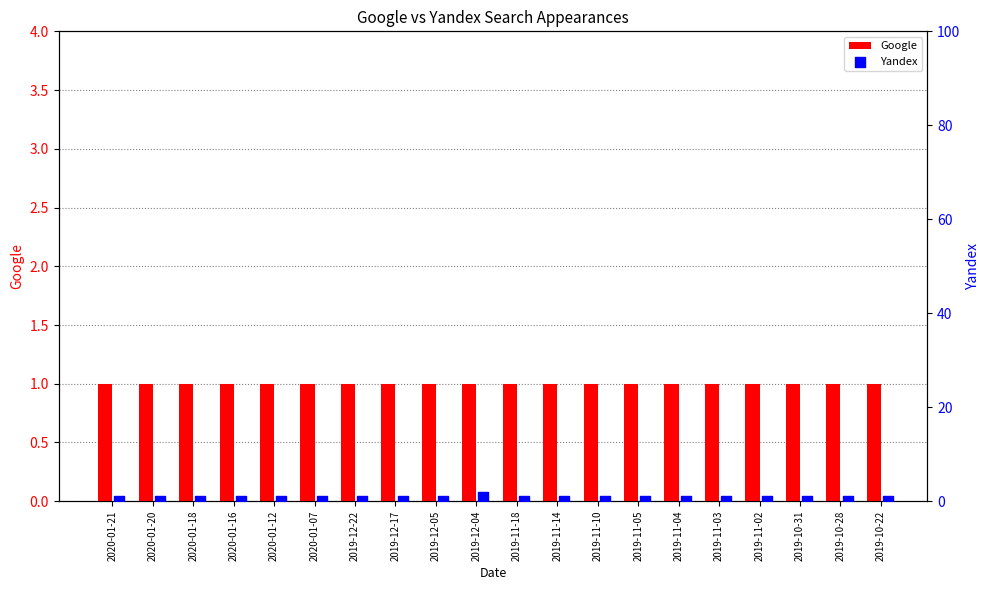

What are all the series names shown in the legend?

Google, Yandex